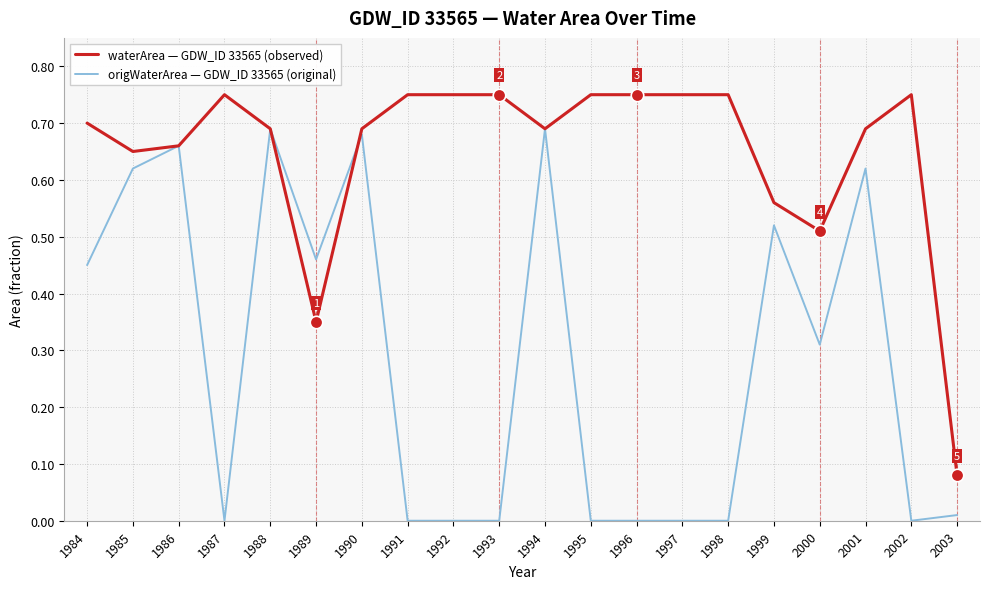

What are all the series names shown in the legend?

waterArea — GDW_ID 33565 (observed), origWaterArea — GDW_ID 33565 (original)